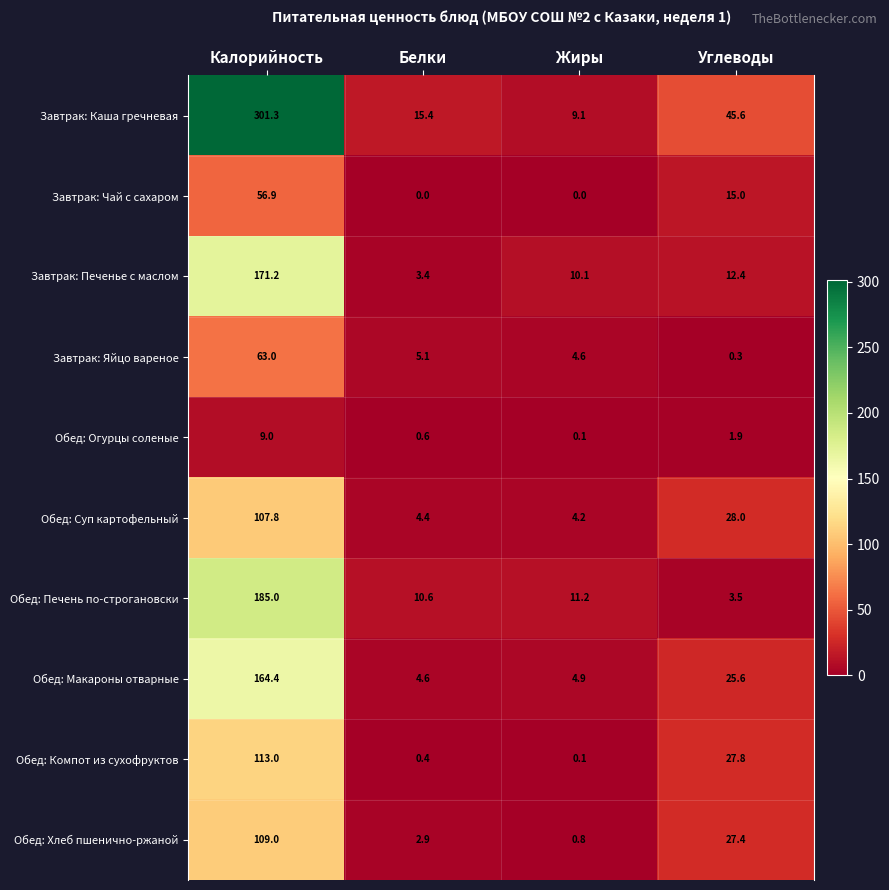

What is the total value across all series at Углеводы?

187.5